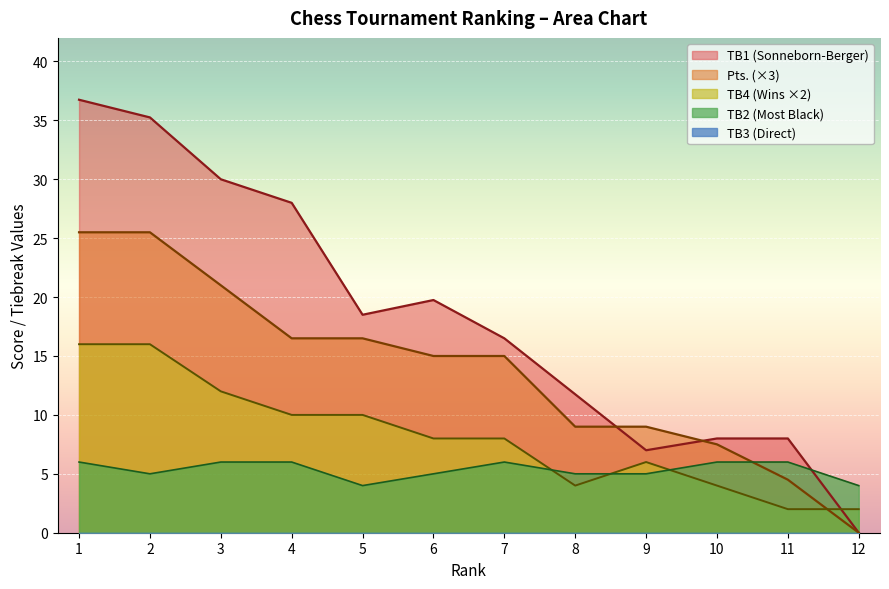

At 9, list the series in order from smallest to largest.

TB2, TB4, TB1, Pts.